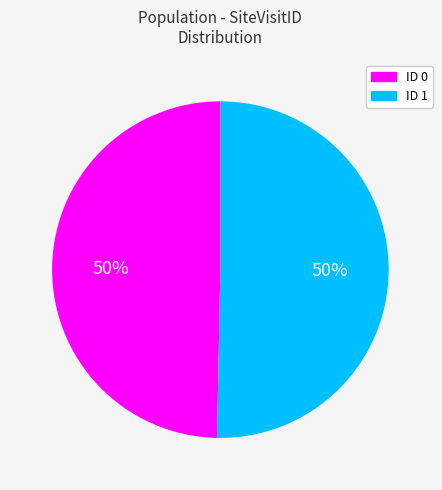

Is it true that ID 1 is 58% of the pie?

False